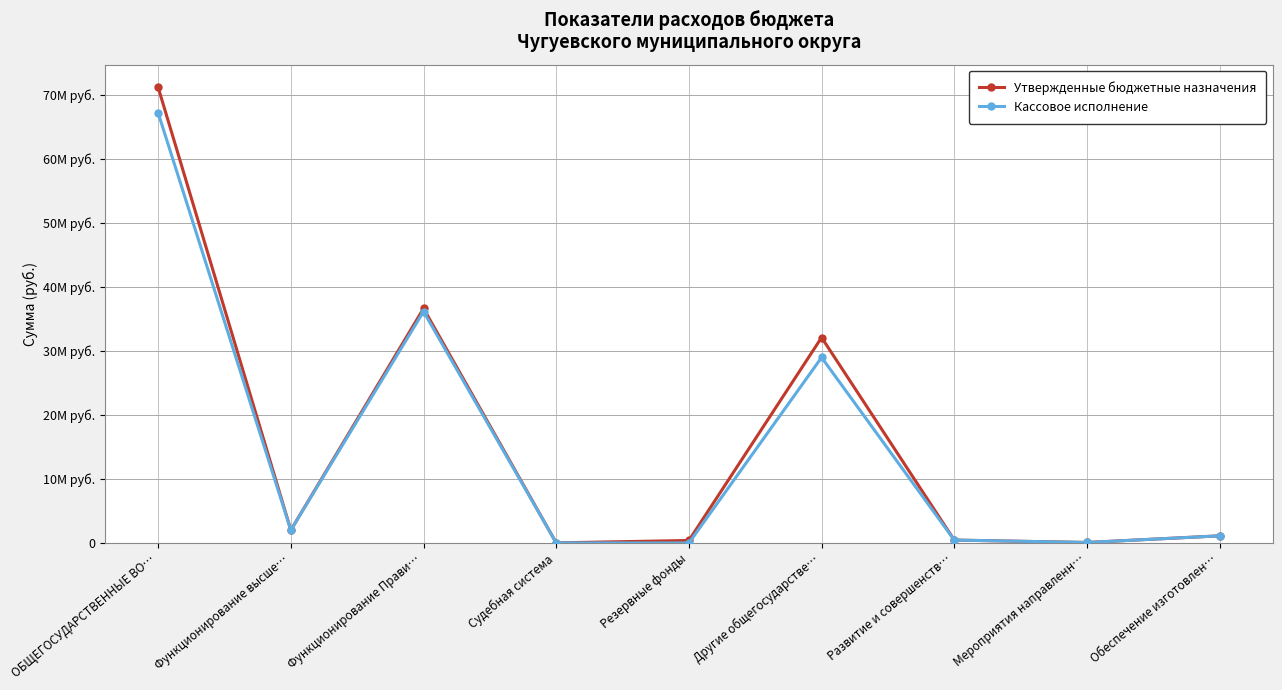

Where is the first local maximum for Кассовое исполнение?

Функционирование Прави…